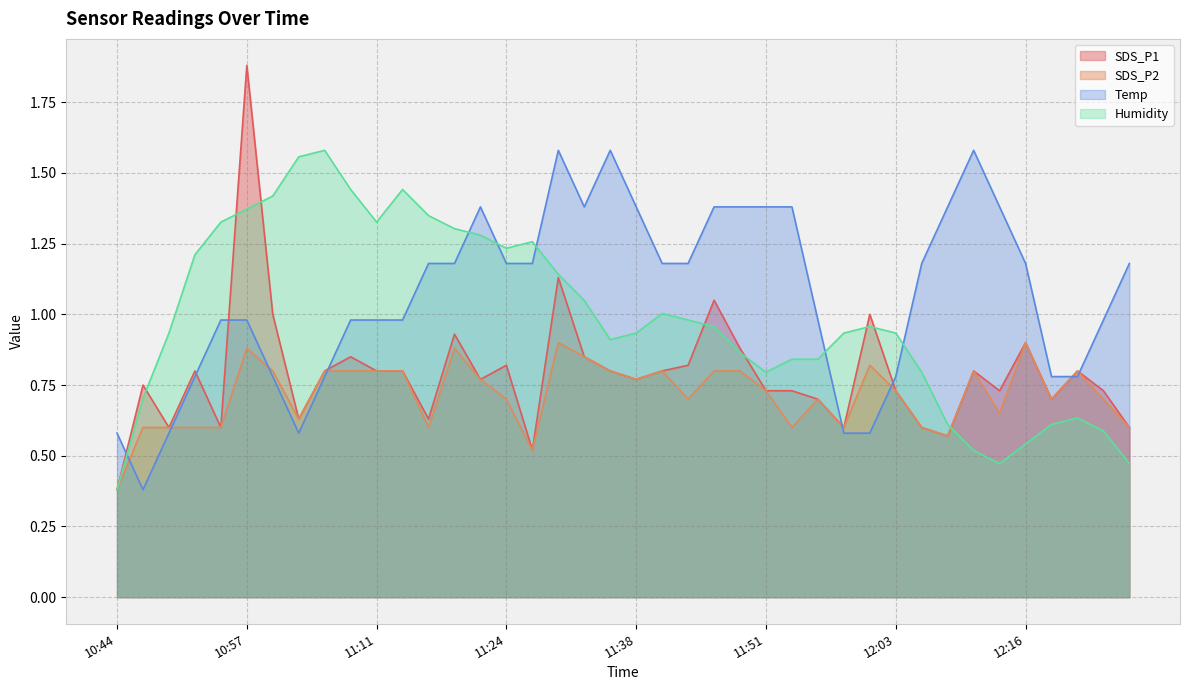

What is the label of the 22nd point from the left?

11:40